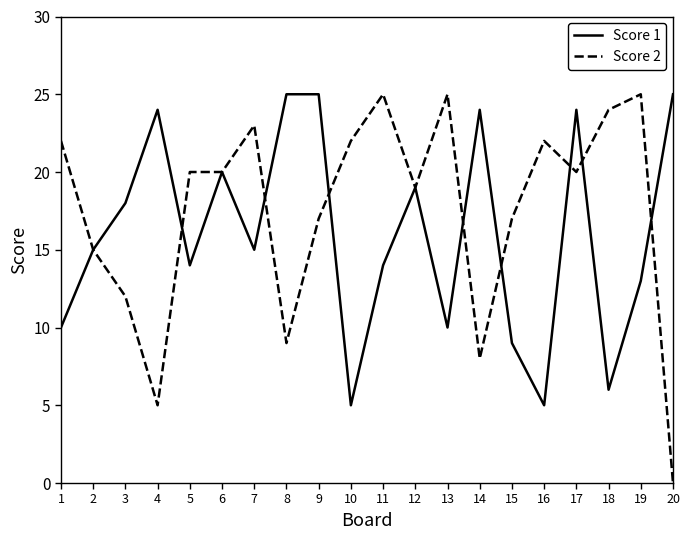

Reading right to left, transcribe all the data shown in this chart.

Score 1: 20=25	19=13	18=6	17=24	16=5	15=9	14=24	13=10	12=19	11=14	10=5	9=25	8=25	7=15	6=20	5=14	4=24	3=18	2=15	1=10
Score 2: 20=0	19=25	18=24	17=20	16=22	15=17	14=8	13=25	12=19	11=25	10=22	9=17	8=9	7=23	6=20	5=20	4=5	3=12	2=15	1=22